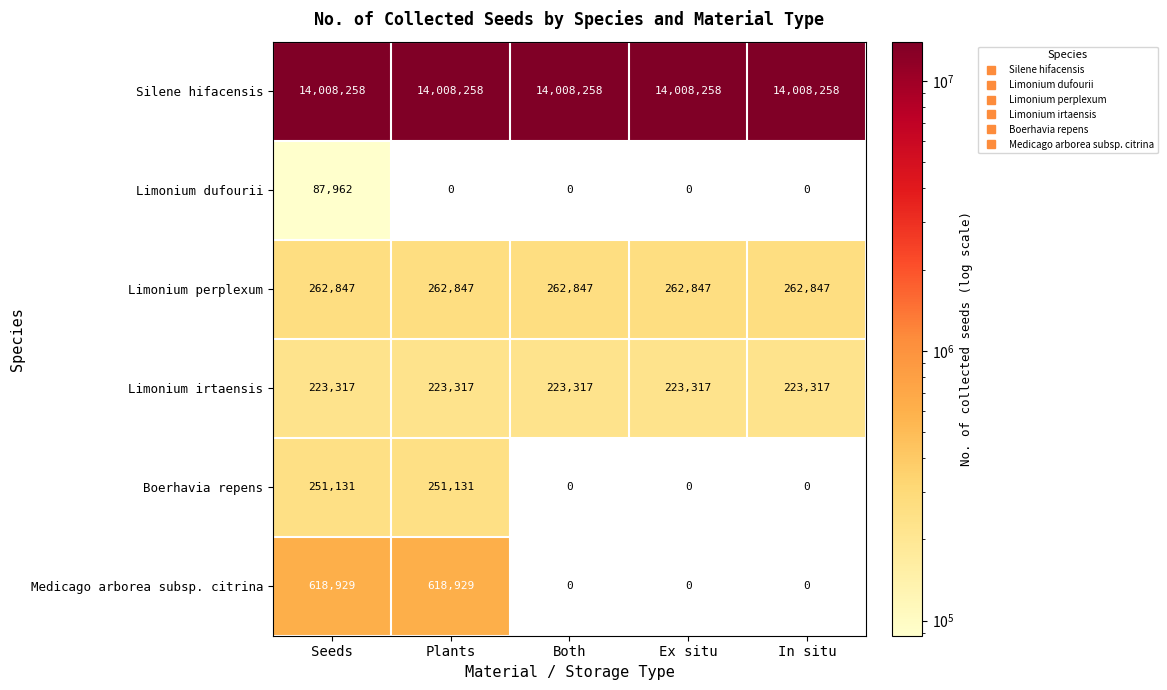

The value of Boerhavia repens at Both is 0. True or false?

True